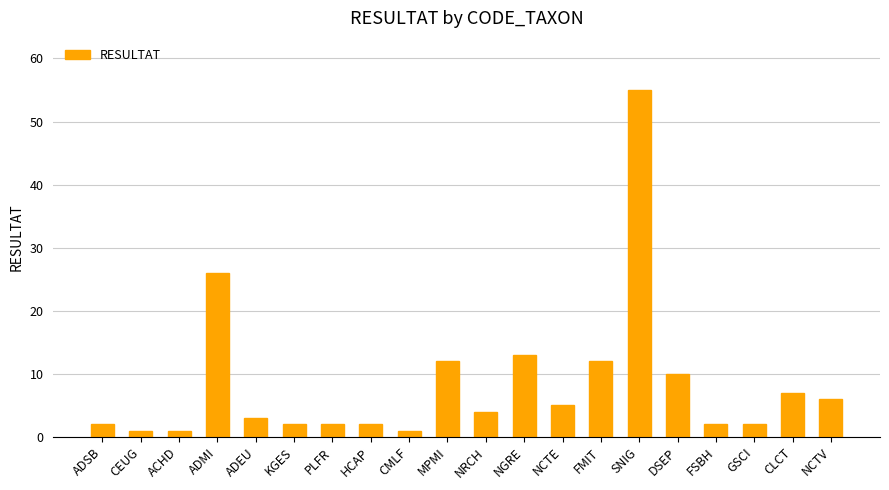

What is the greatest value displayed?

55